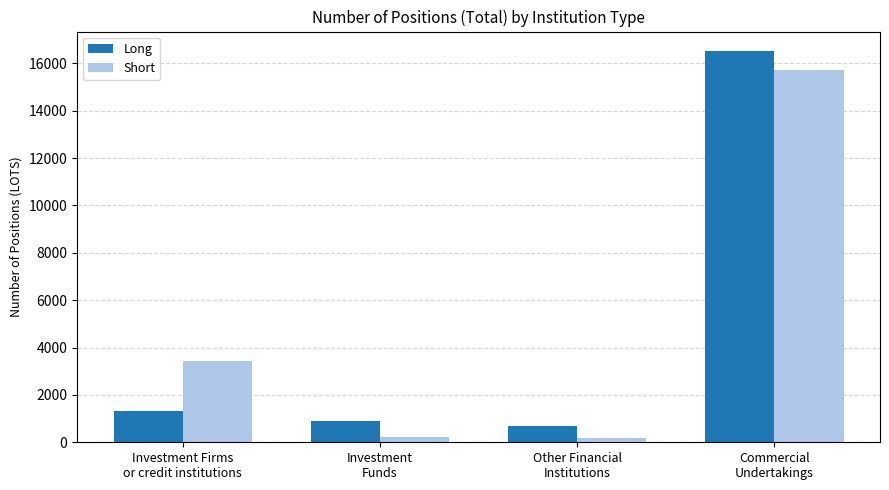

List the series in order of their peak value, lowest first.

Short, Long